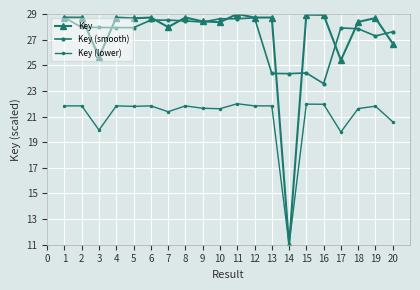

What is the value of the Key (lower) point at the 13th from the left?

21.8